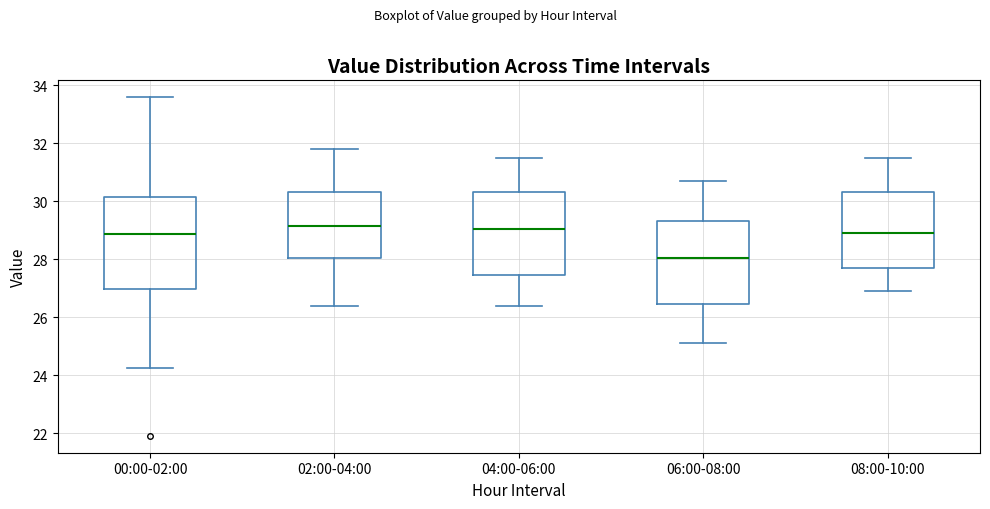

Reading left to right, read every box against the y-axis: the position of its median line, the range the box covers, and the ends of its whiskers. The values are not printed on the chart, so give them approximately, as read against the axis.

00:00-02:00: median 28.8, box 27.0 to 30.2, whiskers 24.2 to 33.6
02:00-04:00: median 29.2, box 28.0 to 30.4, whiskers 26.4 to 31.8
04:00-06:00: median 29.0, box 27.4 to 30.4, whiskers 26.4 to 31.6
06:00-08:00: median 28.0, box 26.4 to 29.4, whiskers 25.2 to 30.8
08:00-10:00: median 29.0, box 27.8 to 30.4, whiskers 27.0 to 31.6